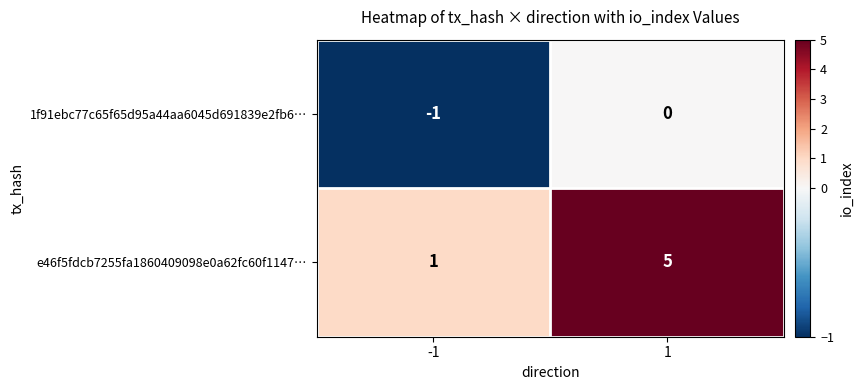

Is it true that 1f91ebc77c65f65d95a44aa6045d691839e2fb6… equals -1 at -1?

True